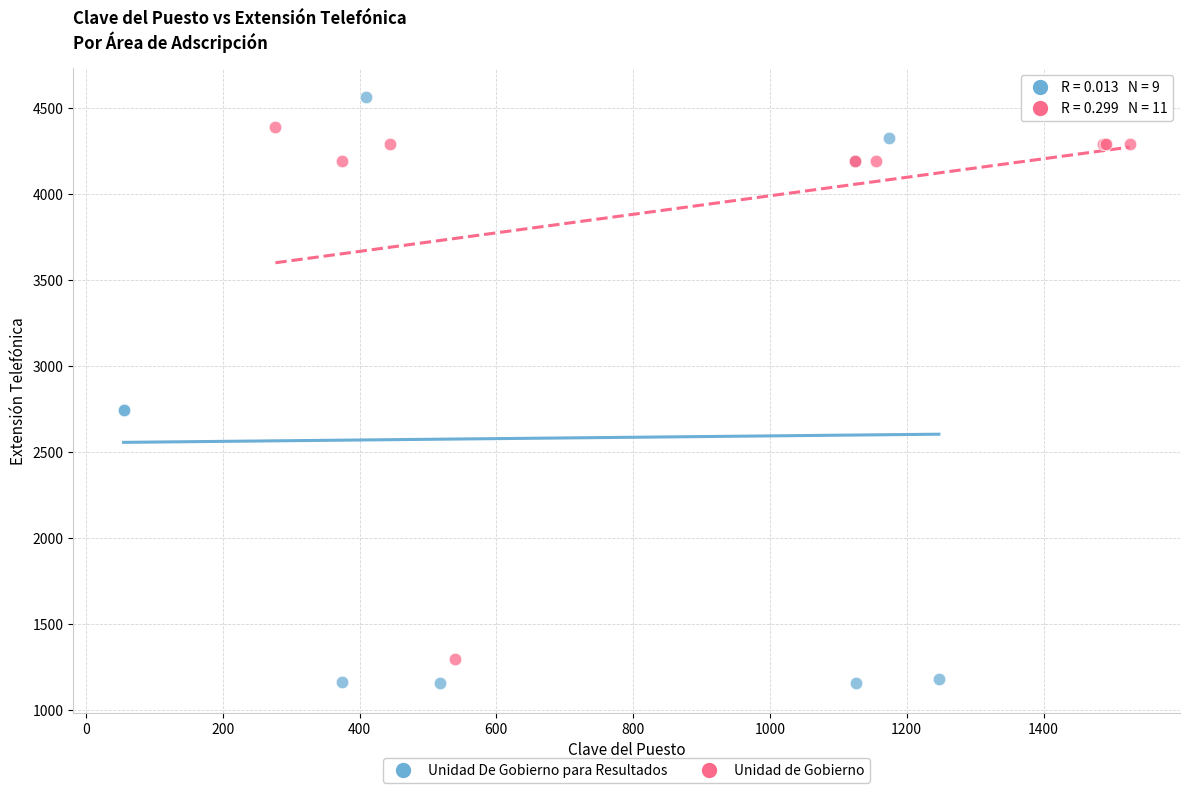

Which series has the widest spread of Y values?

Unidad De Gobierno para Resultados